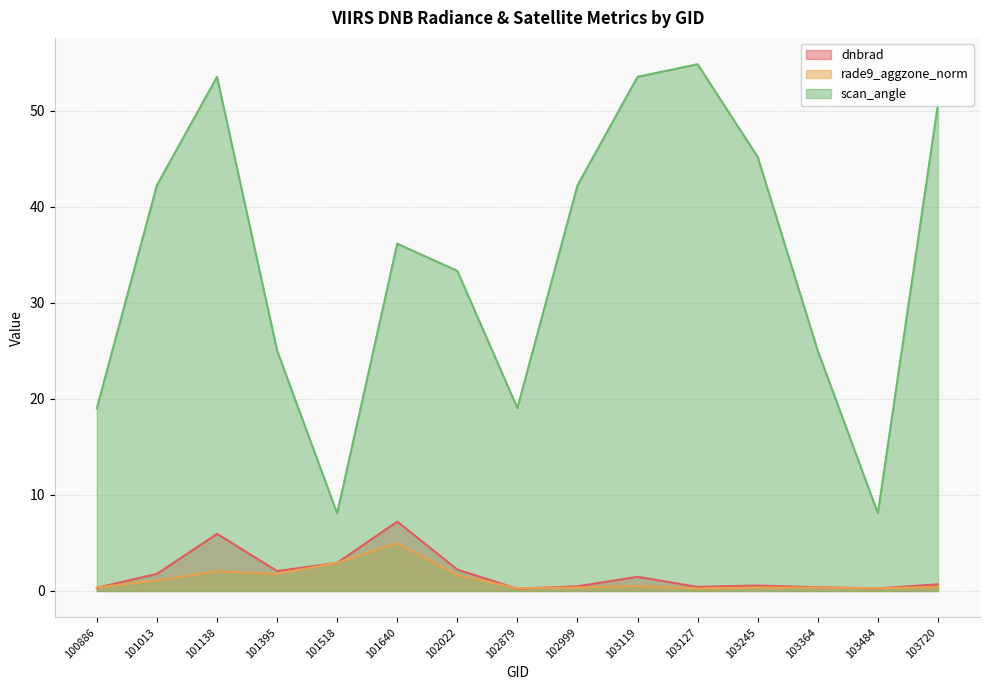

How many lines are shown in the chart?

3